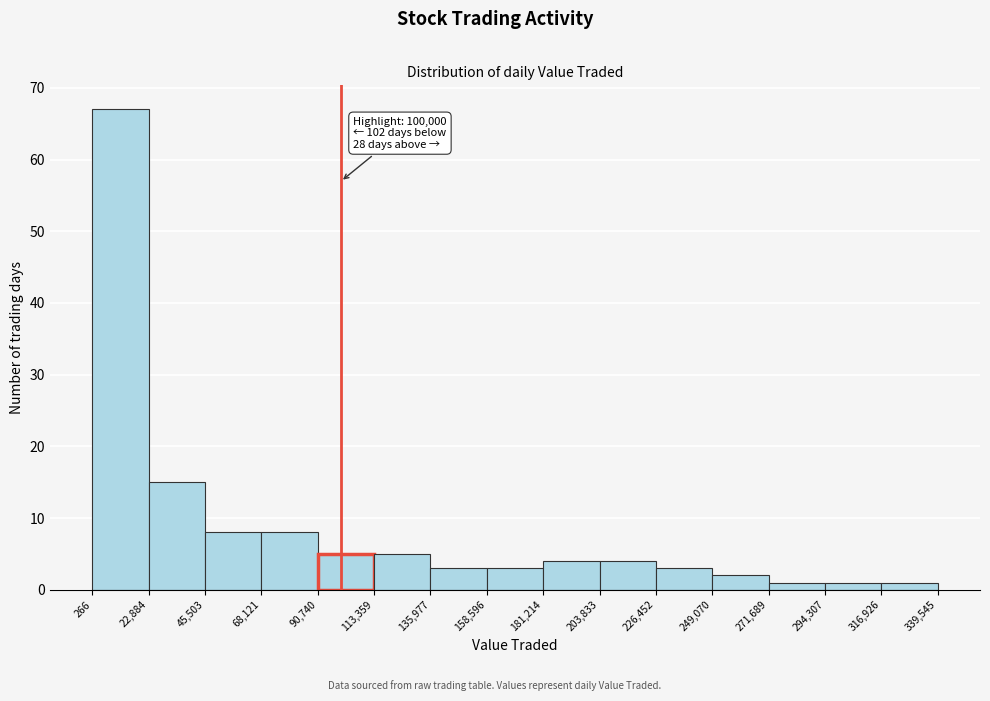

Over which range of the x-axis is the bar tallest?

266 to 22,884